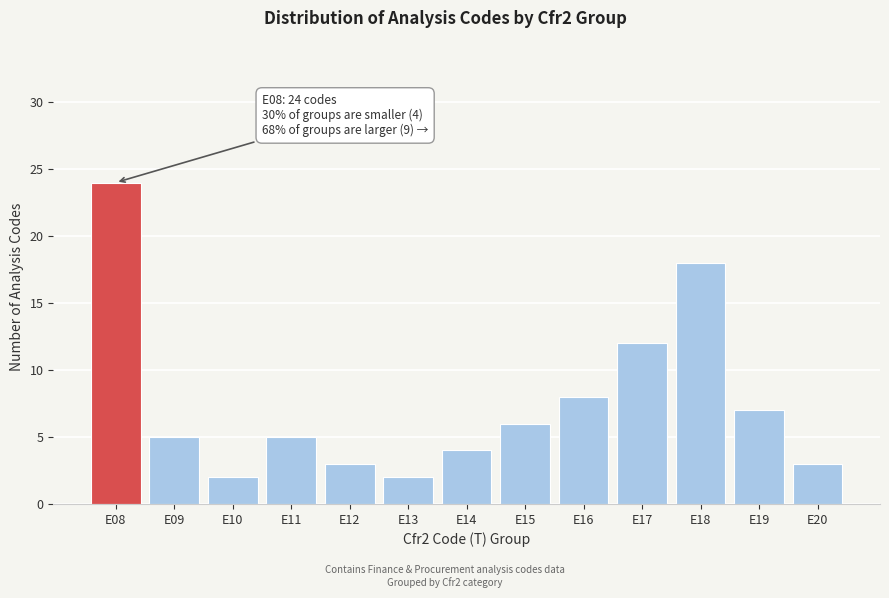

Reading left to right, list all the values displayed in this chart.

E08=24	E09=5	E10=2	E11=5	E12=3	E13=2	E14=4	E15=6	E16=8	E17=12	E18=18	E19=7	E20=3